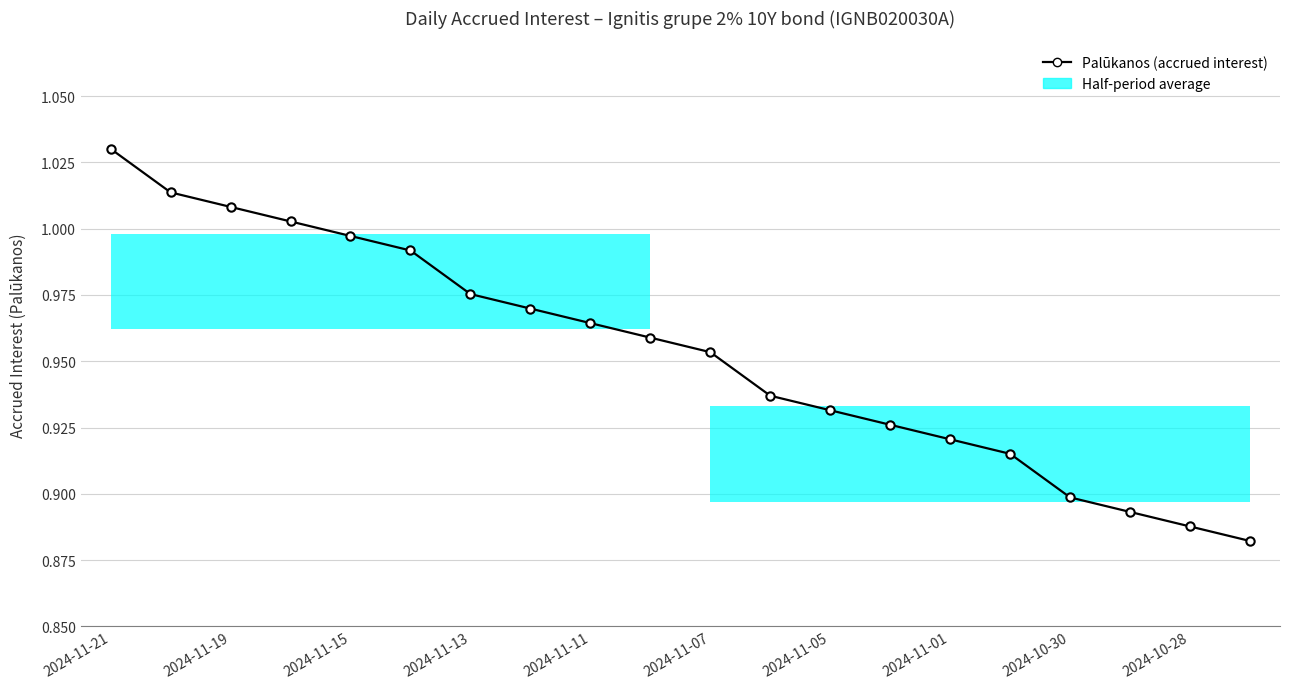

How many data points does each series have?

20